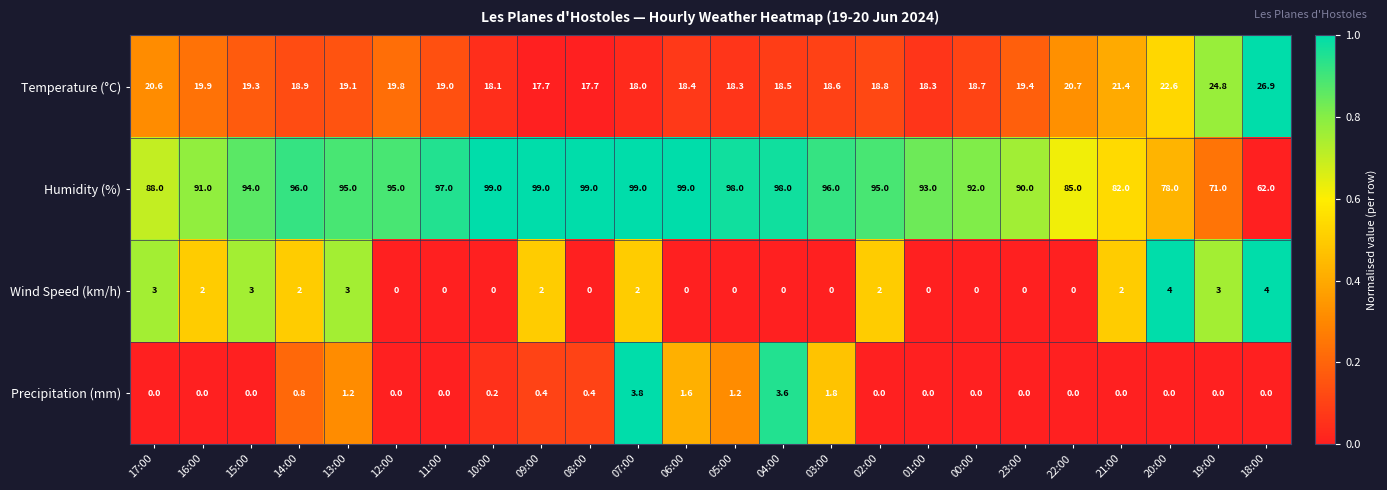

True or false: Wind Speed (km/h) has a value of 2.0 at 07:00.

True